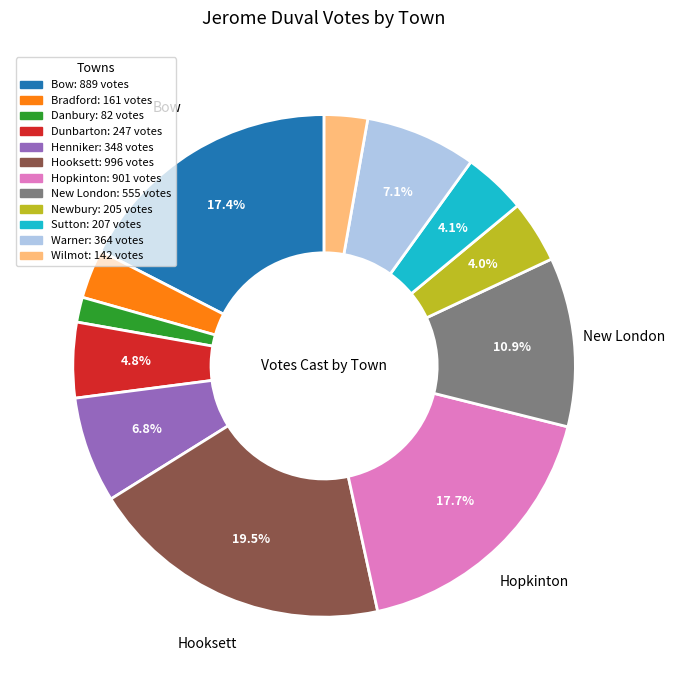

Is there any slice that represents more than half of the pie?

No